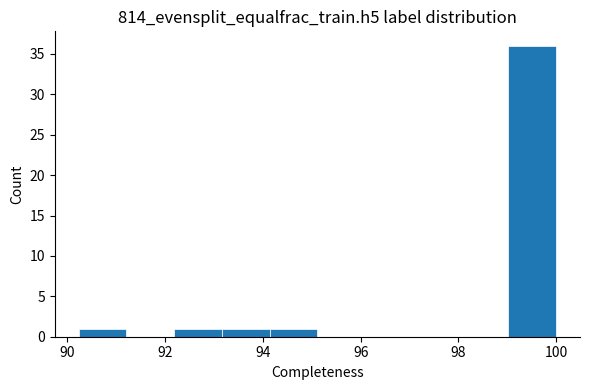

Which range on the x-axis has the tallest bar?

99.0 to 100.0